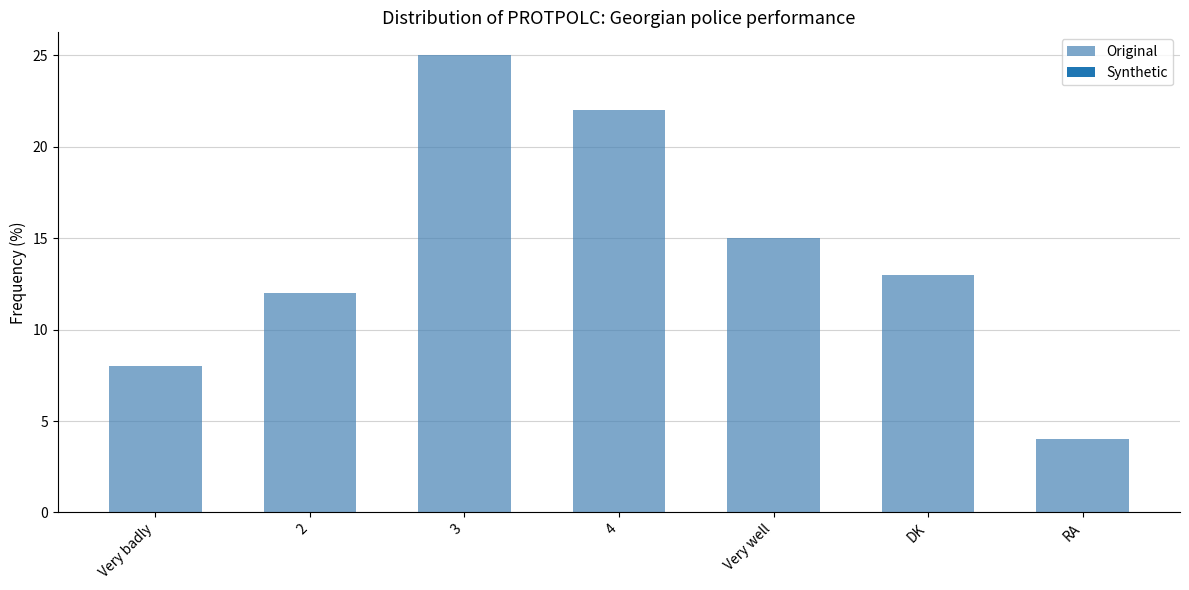

Reading left to right, transcribe all the data shown in this chart.

8	12	25	22	15	13	4